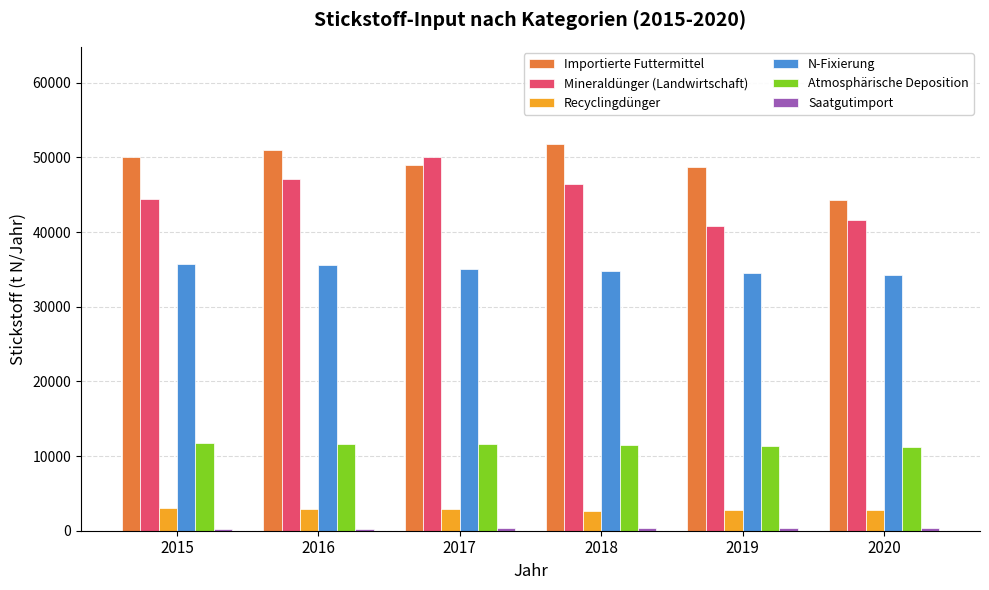

What is the lowest value of the N-Fixierung series?

34219.9